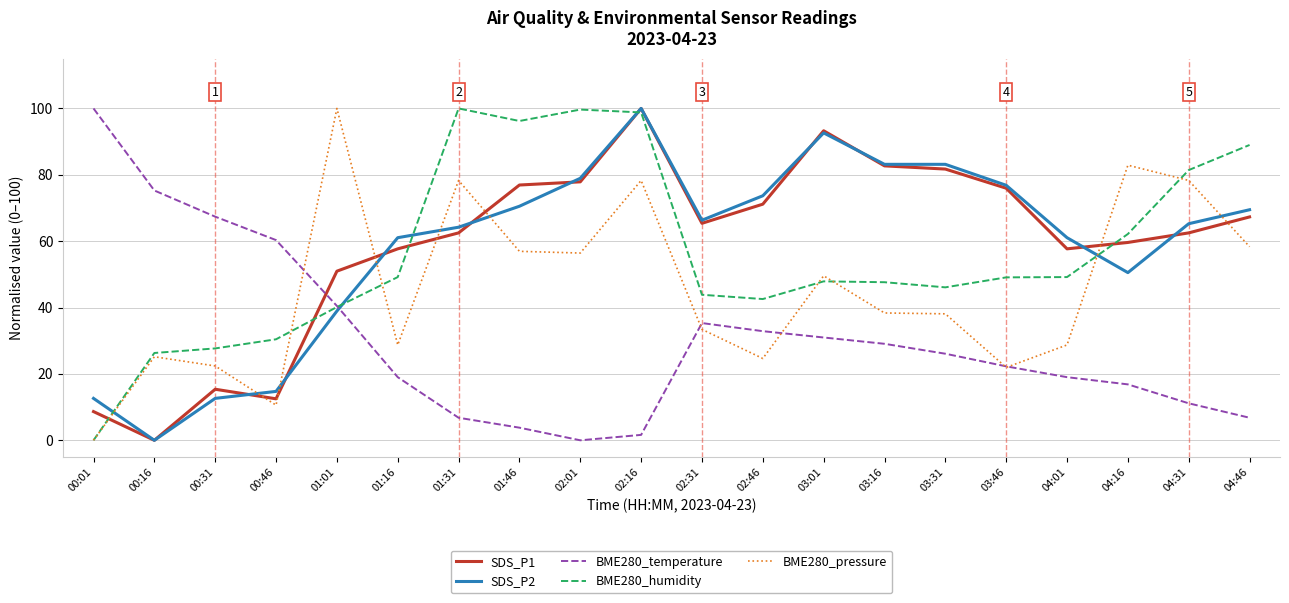

At which category is the sum across all series the highest?

02:16